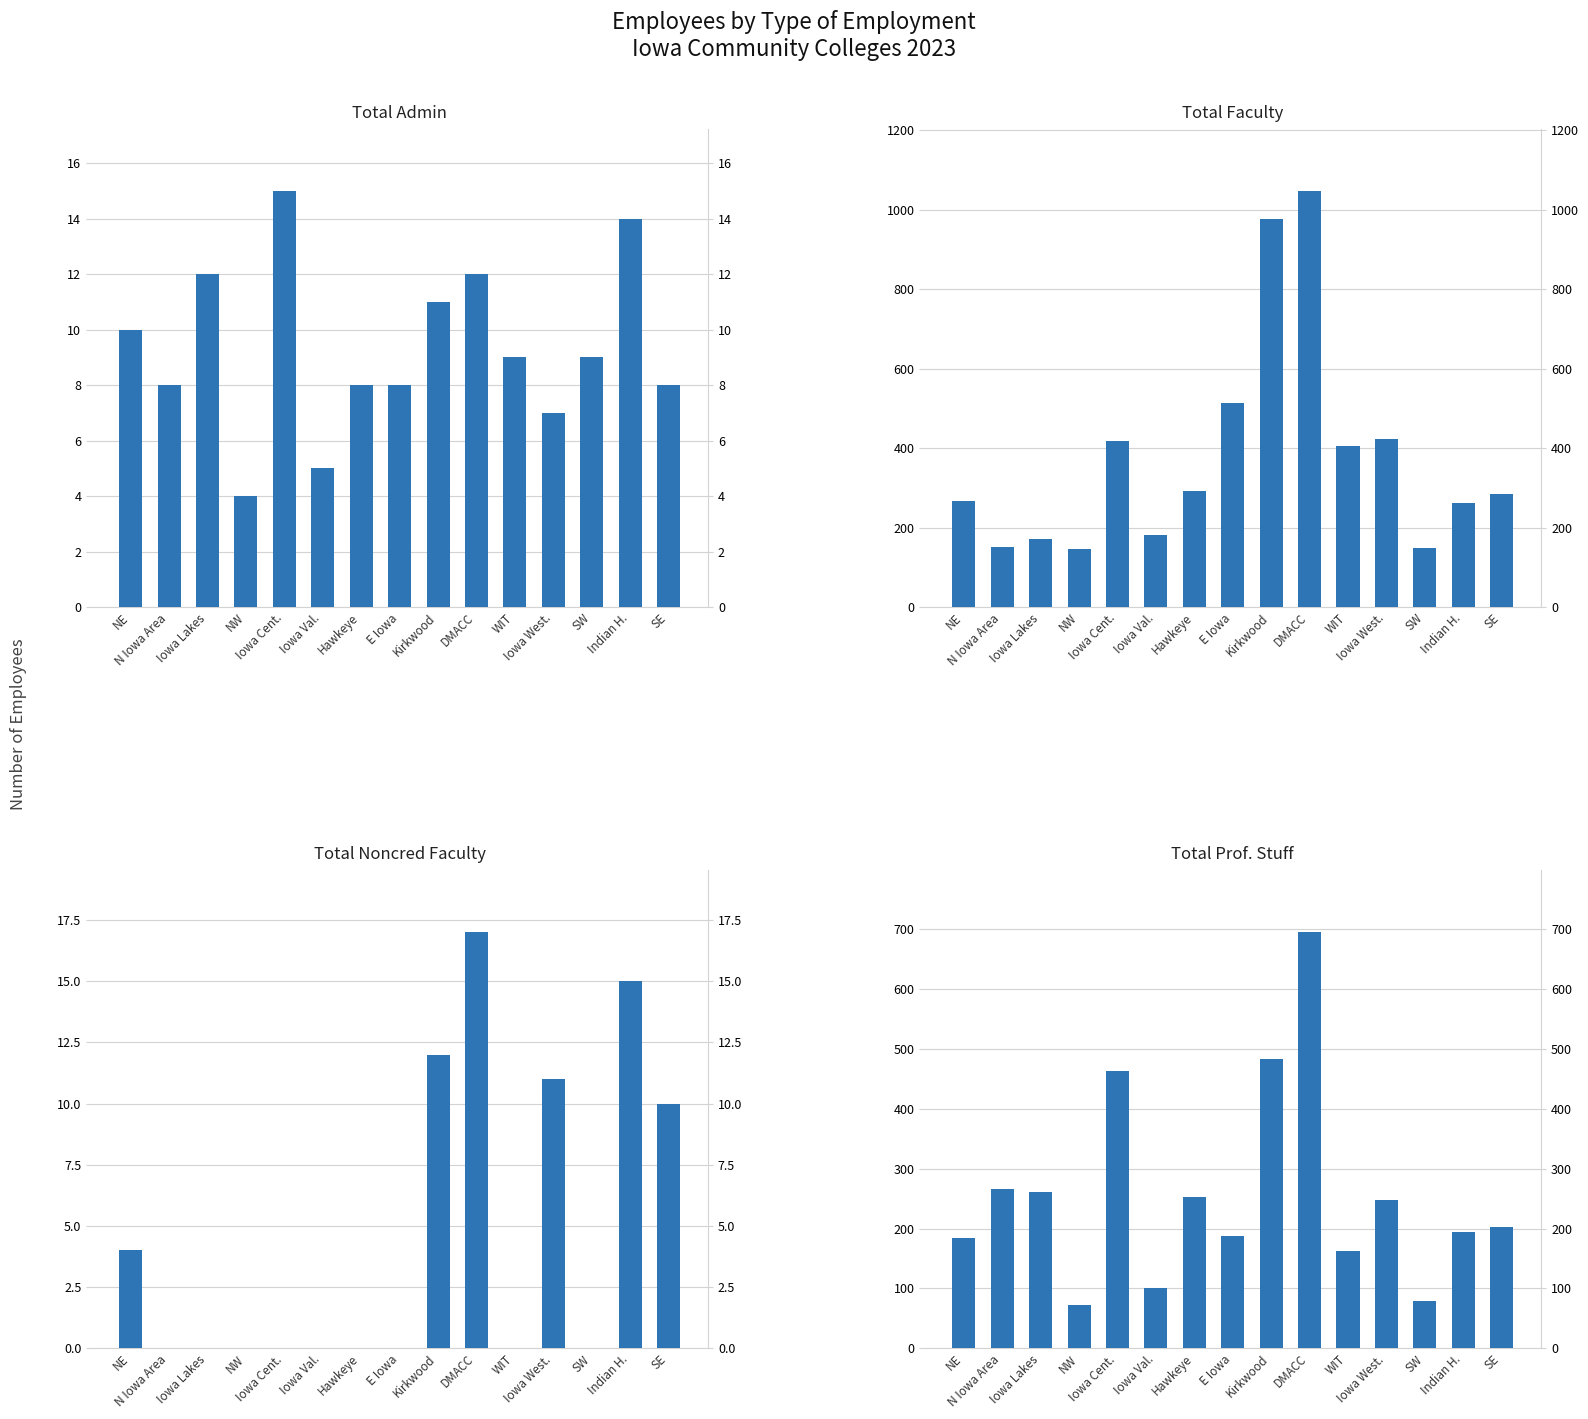

Which category has the highest value across all series?

DMACC